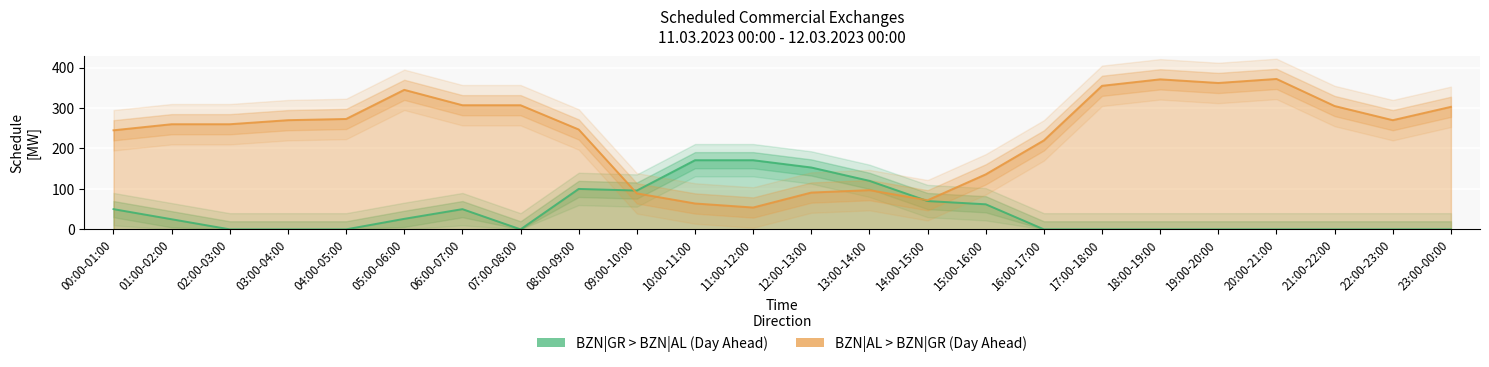

Rank the series by their average value, from highest to lowest.

BZN|AL > BZN|GR (Day Ahead), BZN|GR > BZN|AL (Day Ahead)